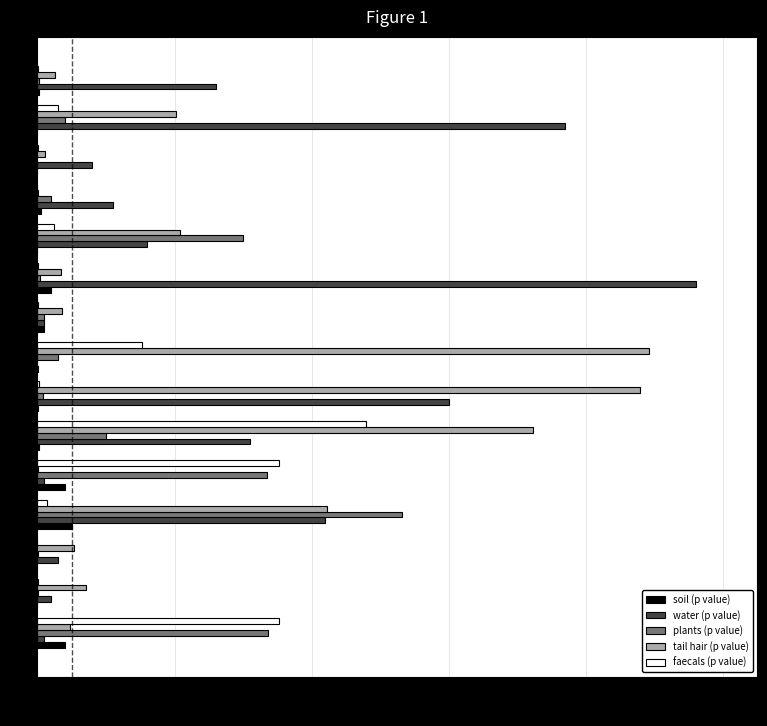

The value of plants (p value) at Pb is 0.0. True or false?

True